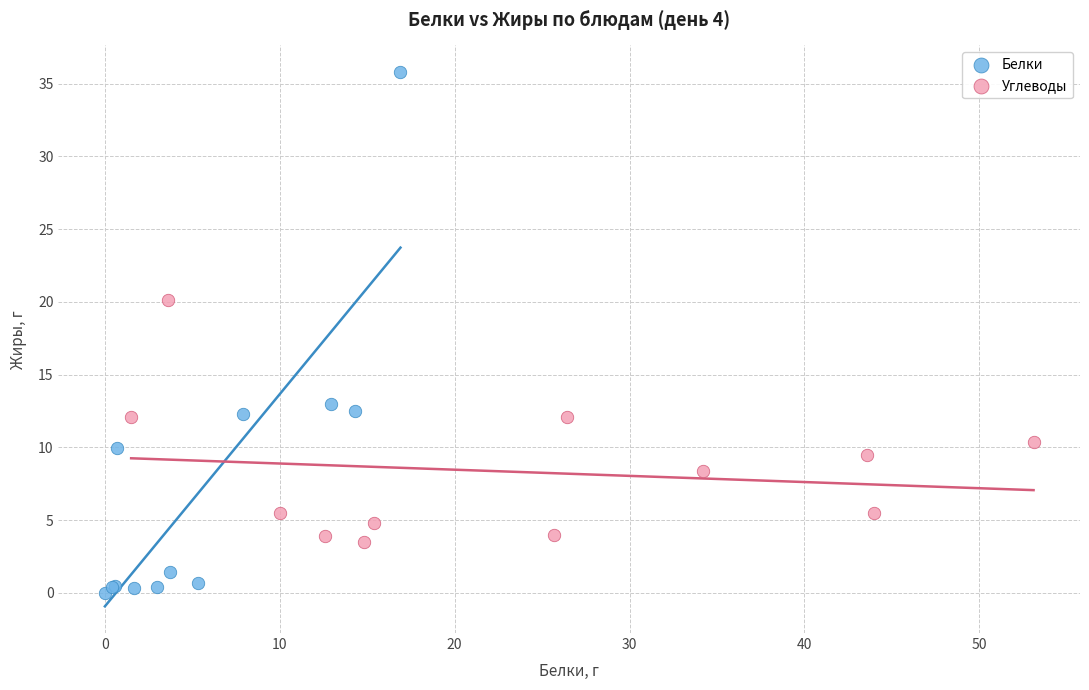

Which series reaches the maximum Y coordinate?

Белки